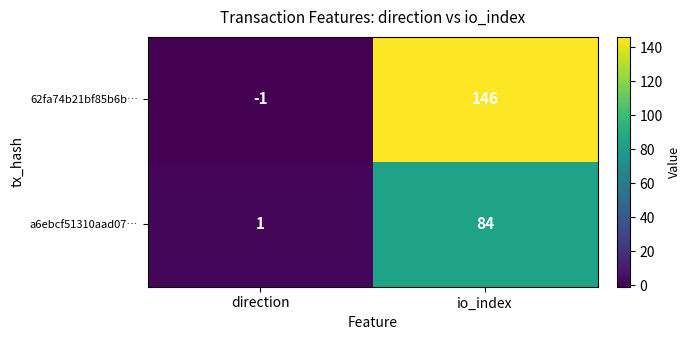

The value of 62fa74b21bf85b6b… at direction is -1. True or false?

True